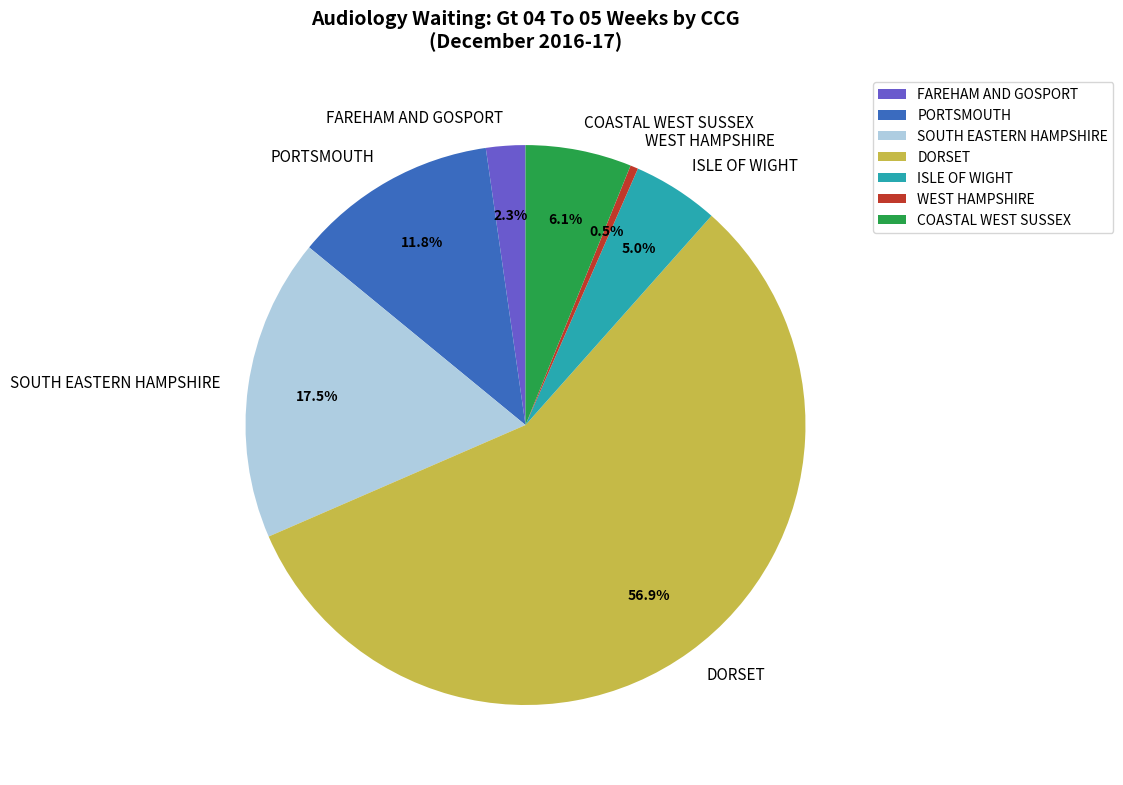

Combined, what portion of the pie is PORTSMOUTH and FAREHAM AND GOSPORT?

14.1%